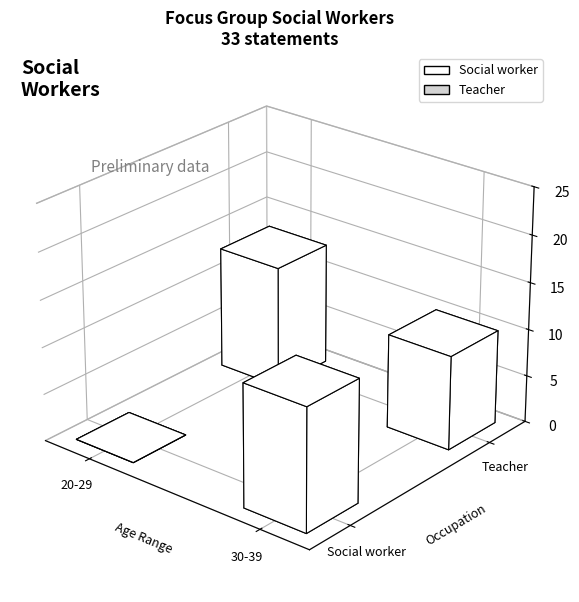

Which series has the widest spread of values?

Social worker